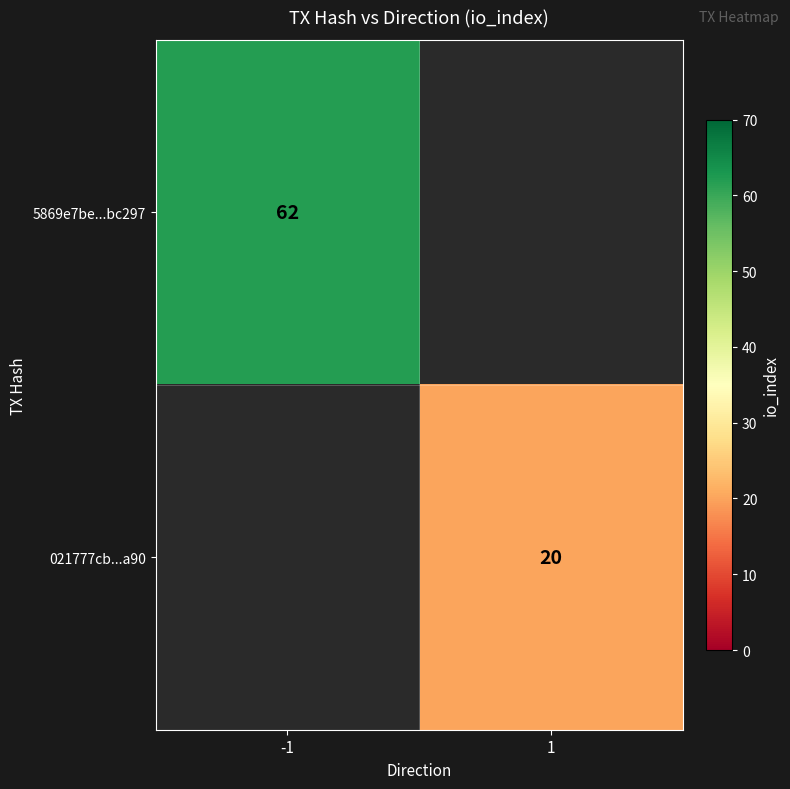

Is the value of 5869e7be...bc297 at -1 greater than the value of 021777cb...a90 at 1?

Yes